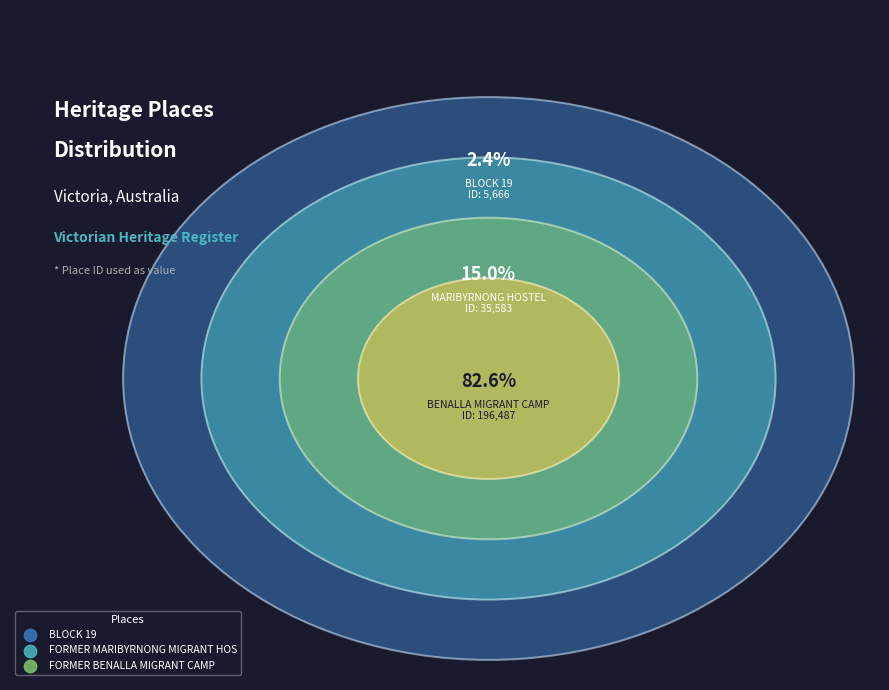

What percentage is the FORMER BENALLA MIGRANT CAMP slice, to the nearest percent?

83%